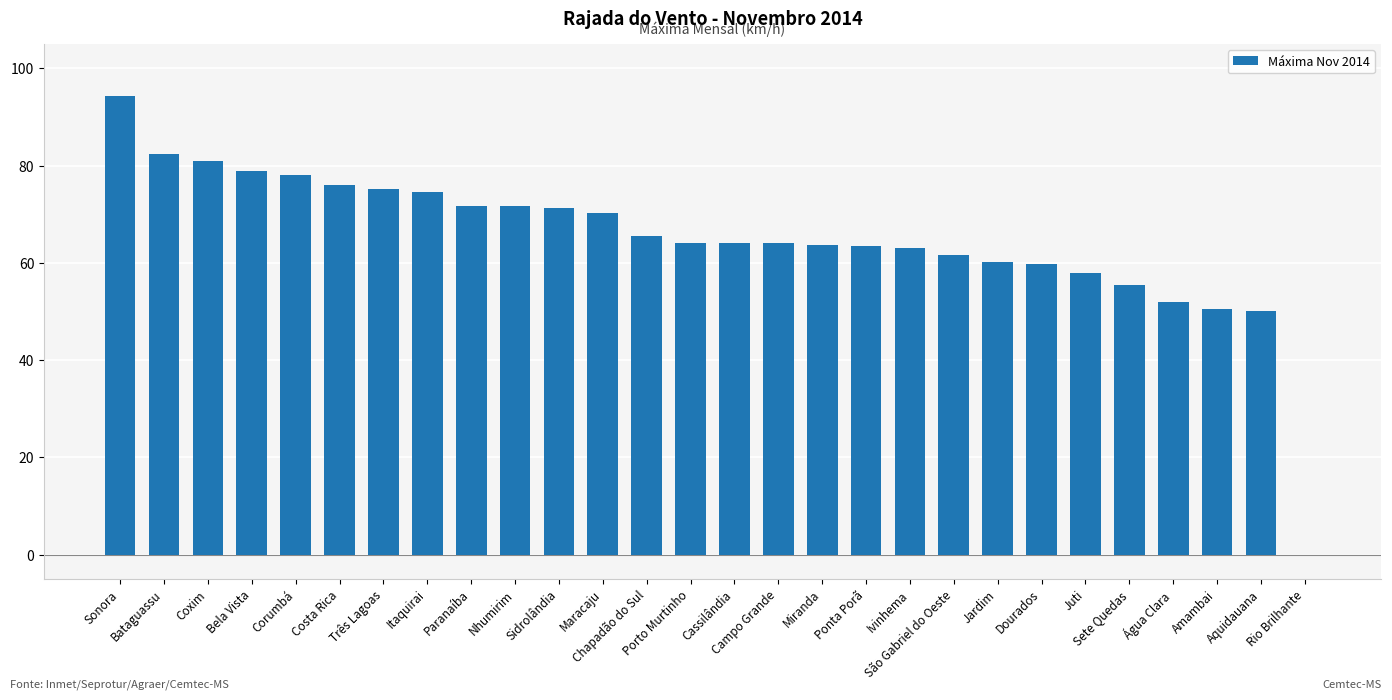

What is the maximum value shown in the chart?

94.3